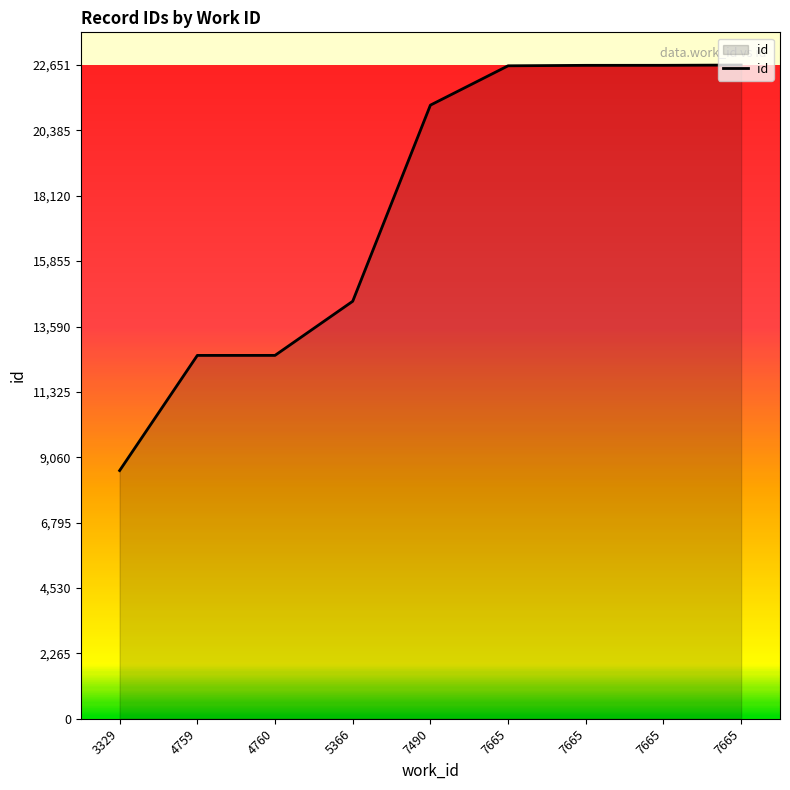

At which category does the chart reach its minimum across all series?

3329